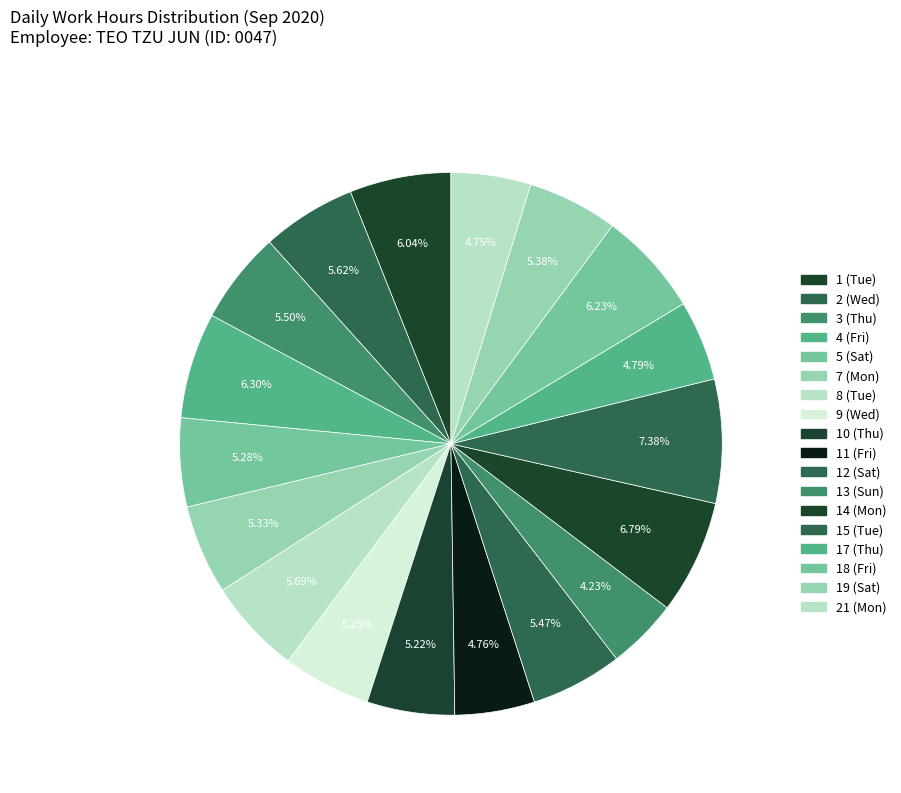

How many segments does this pie chart have?

18